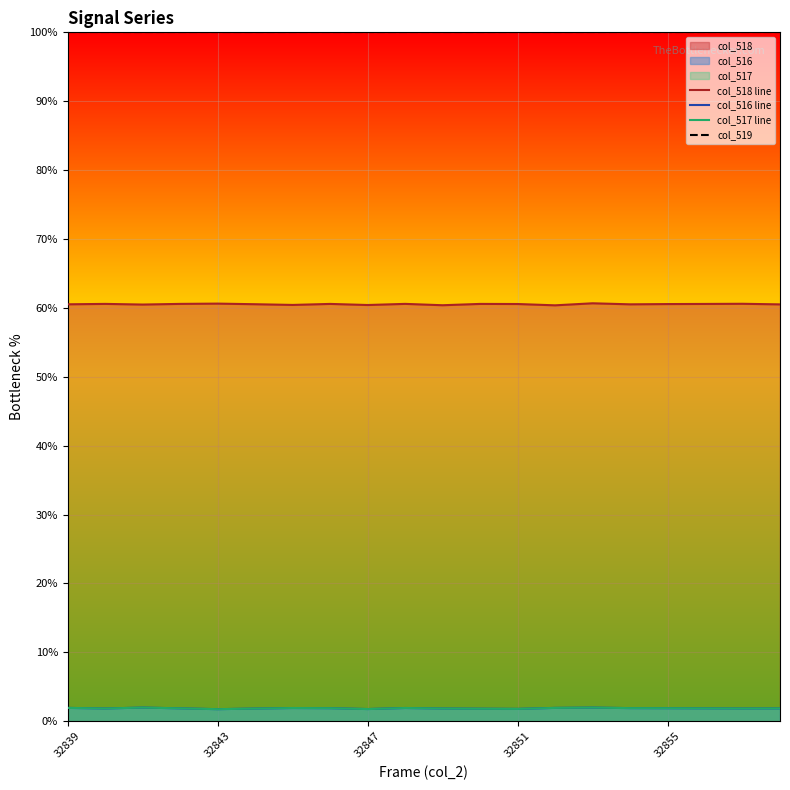

The value of col_516 line at 17 is 3.1. True or false?

False